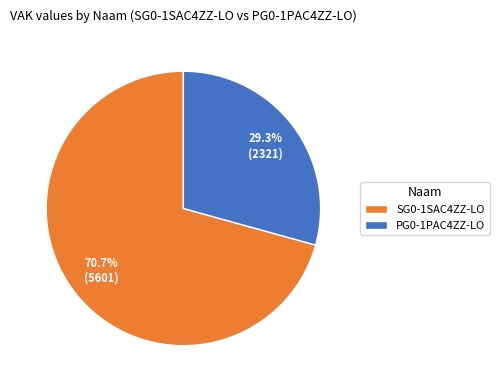

To the nearest percent, what is the average slice percentage?

50%